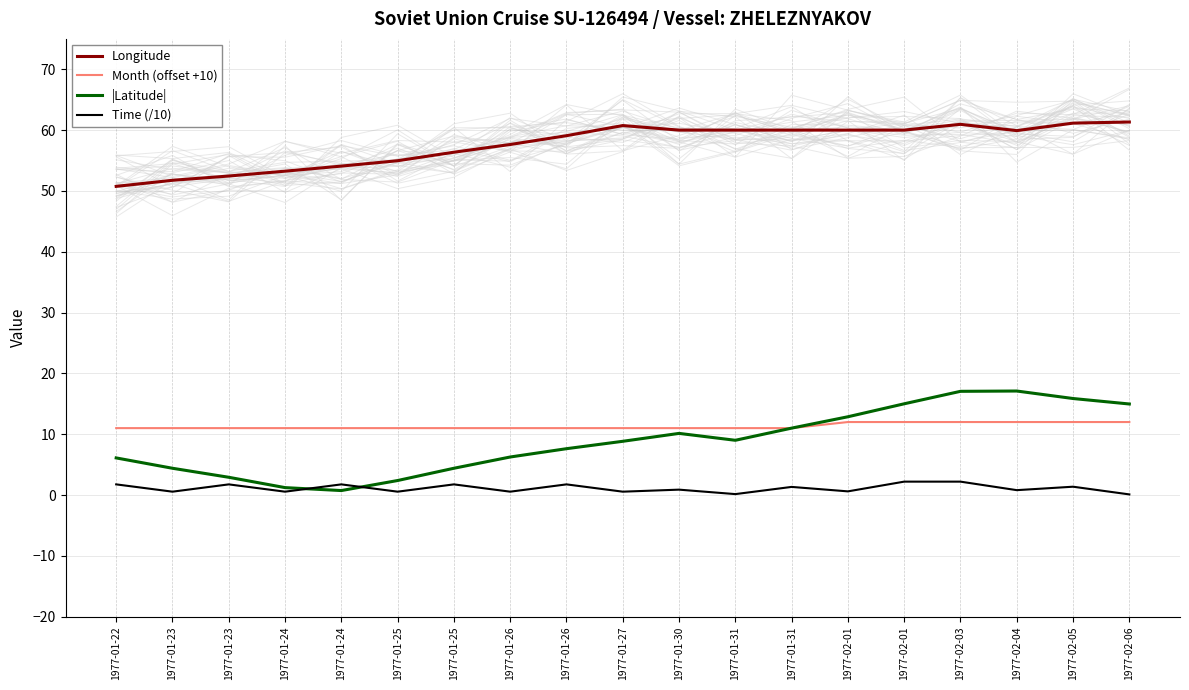

What are all the series names shown in the legend?

Longitude, Month (offset +10), |Latitude|, Time (/10)